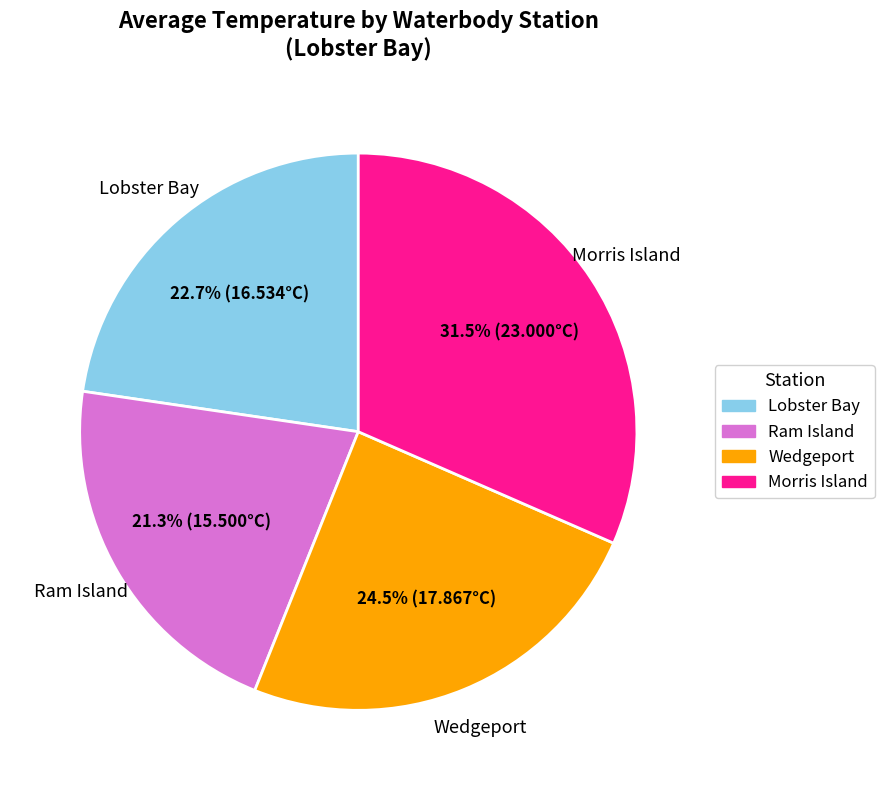

Is Wedgeport the majority of the pie?

No